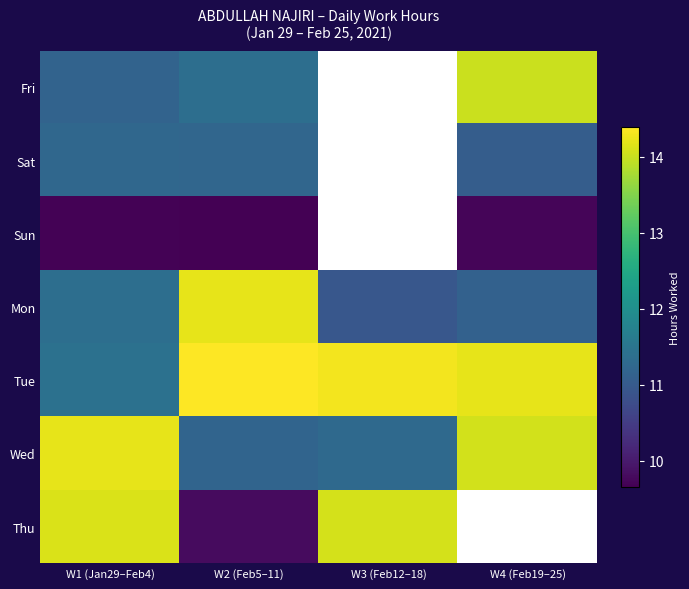

At how many categories does at least one series exceed 11?

4